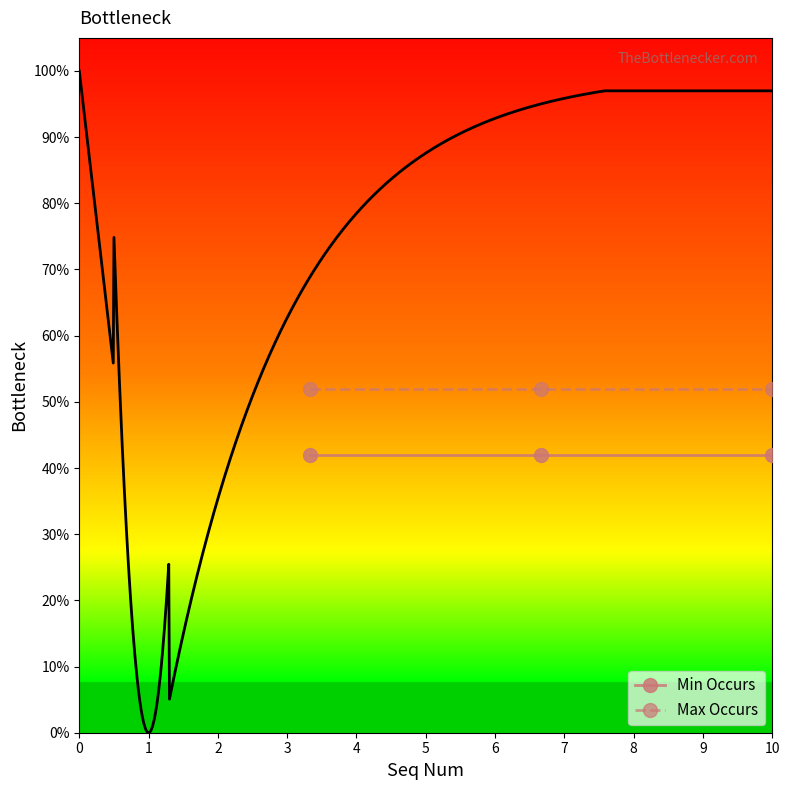

At how many categories does at least one series exceed 0?

3